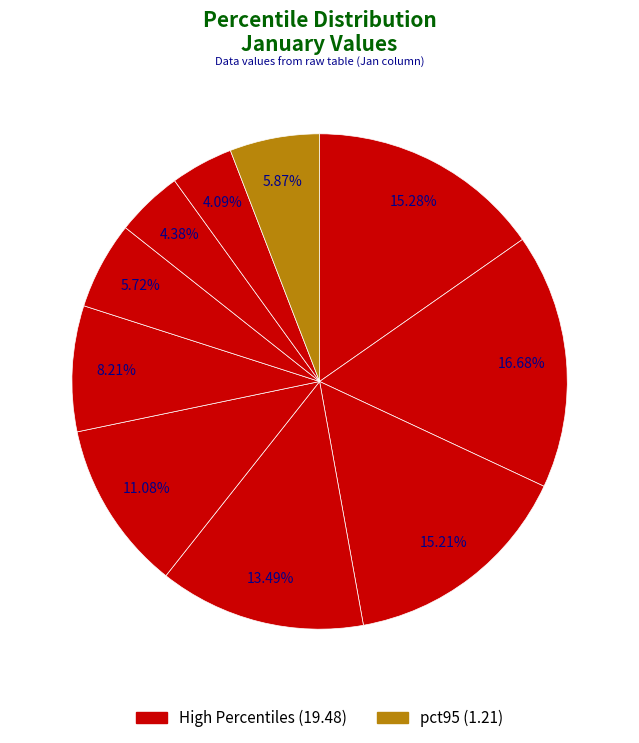

How many segments does this pie chart have?

10